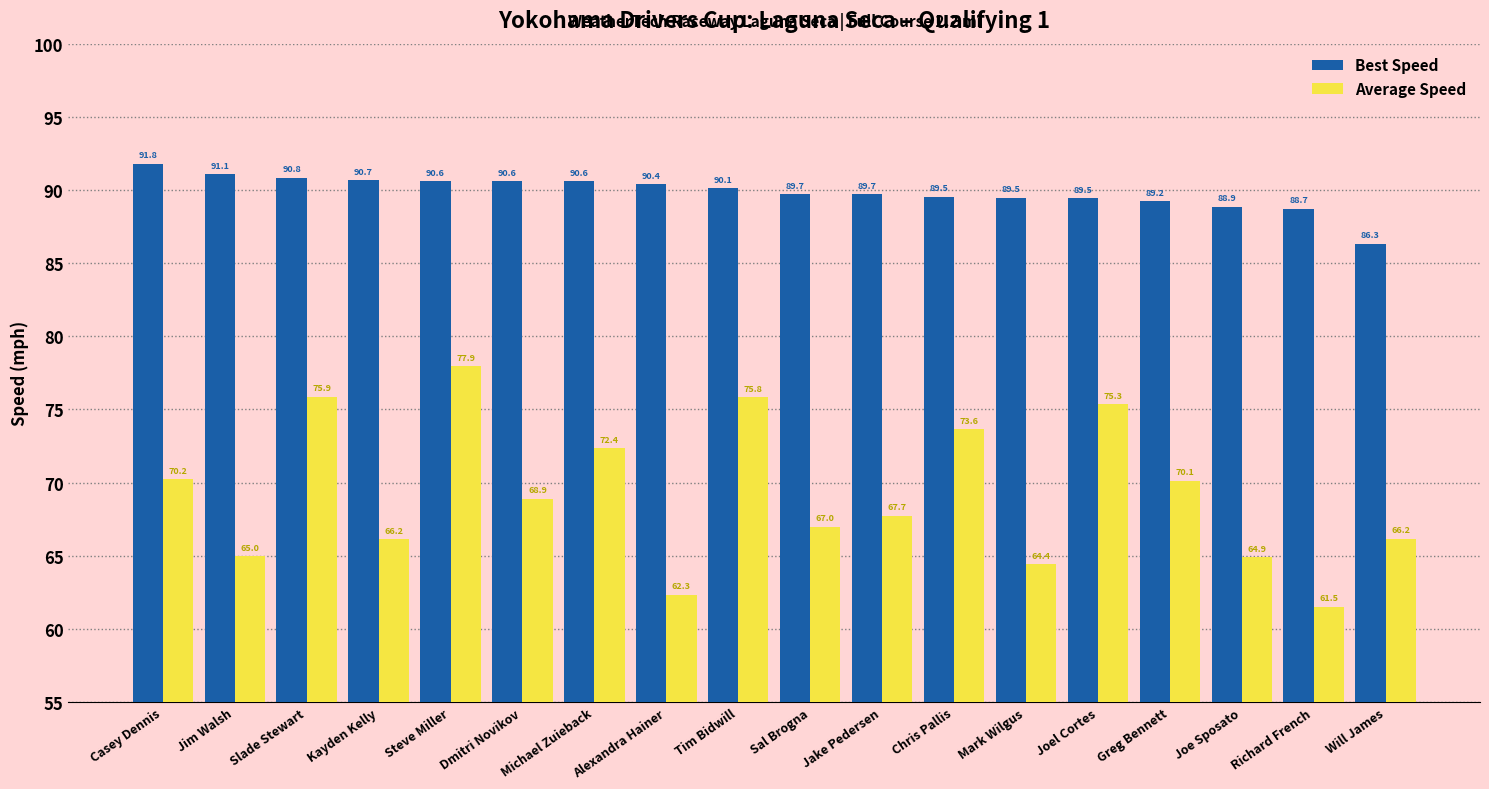

Reading left to right, extract all data points from this chart.

Best Speed: Casey Dennis=91.8	Jim Walsh=91.1	Slade Stewart=90.8	Kayden Kelly=90.7	Steve Miller=90.6	Dmitri Novikov=90.6	Michael Zuieback=90.6	Alexandra Hainer=90.4	Tim Bidwill=90.1	Sal Brogna=89.7	Jake Pedersen=89.7	Chris Pallis=89.5	Mark Wilgus=89.5	Joel Cortes=89.5	Greg Bennett=89.2	Joe Sposato=88.9	Richard French=88.7	Will James=86.3
Average Speed: Casey Dennis=70.2	Jim Walsh=65.0	Slade Stewart=75.9	Kayden Kelly=66.2	Steve Miller=77.9	Dmitri Novikov=68.9	Michael Zuieback=72.4	Alexandra Hainer=62.3	Tim Bidwill=75.8	Sal Brogna=67.0	Jake Pedersen=67.7	Chris Pallis=73.6	Mark Wilgus=64.4	Joel Cortes=75.3	Greg Bennett=70.1	Joe Sposato=64.9	Richard French=61.5	Will James=66.2